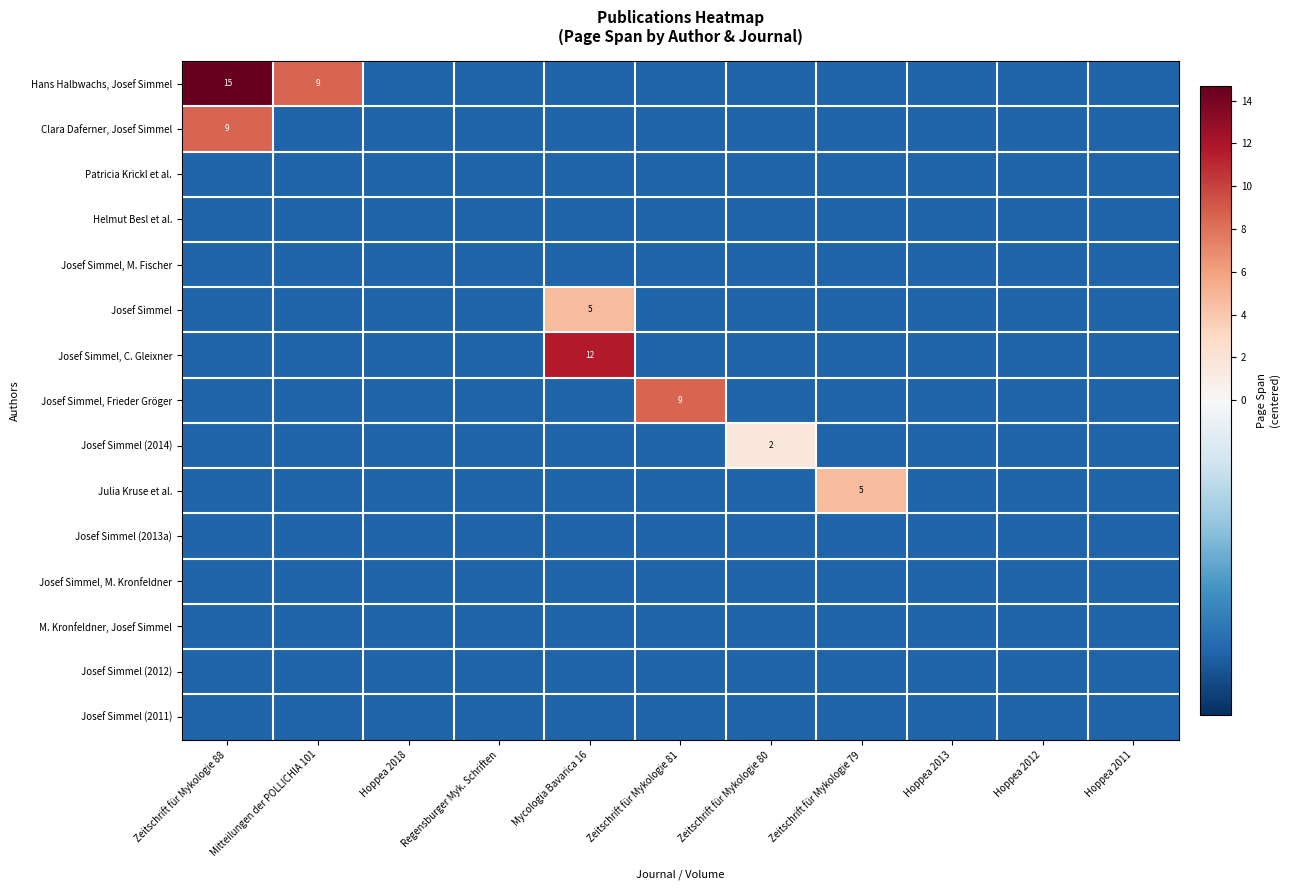

Is it true that Josef Simmel, C. Gleixner equals 16.5 at Mycologia Bavarica 16?

False